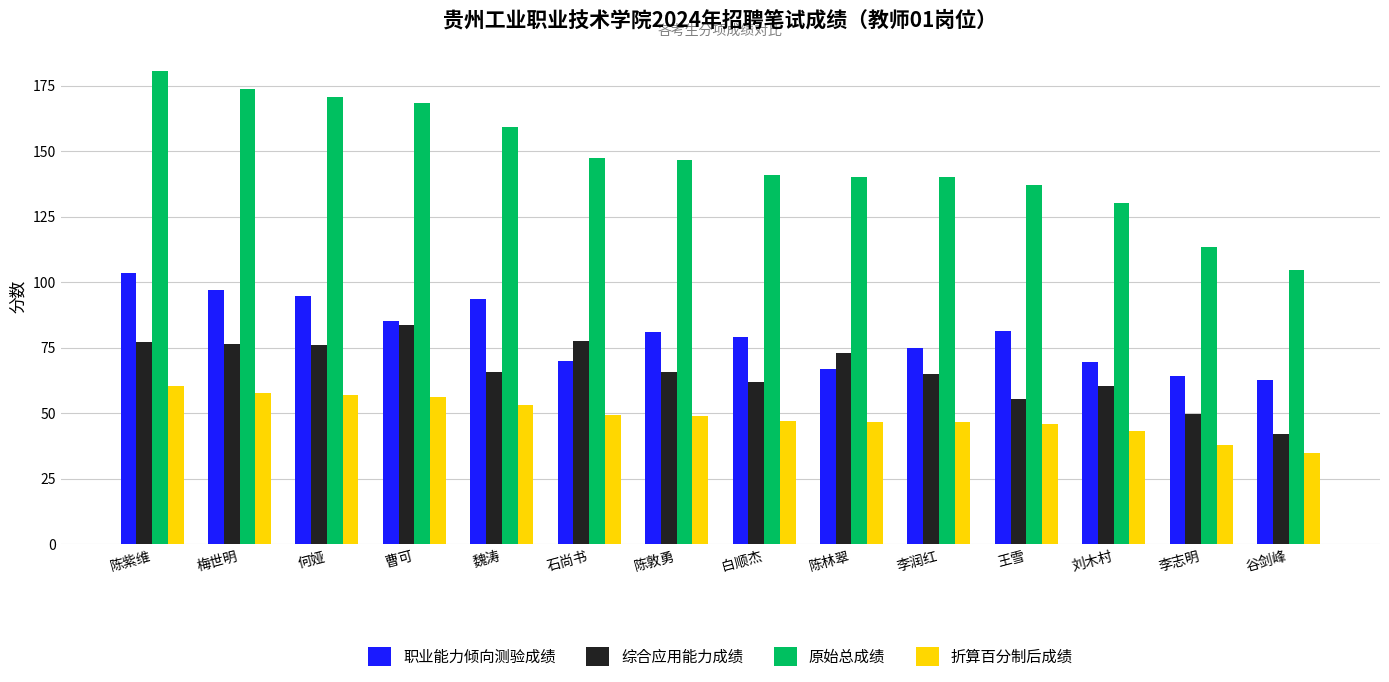

Which series has the largest total across all categories?

原始总成绩